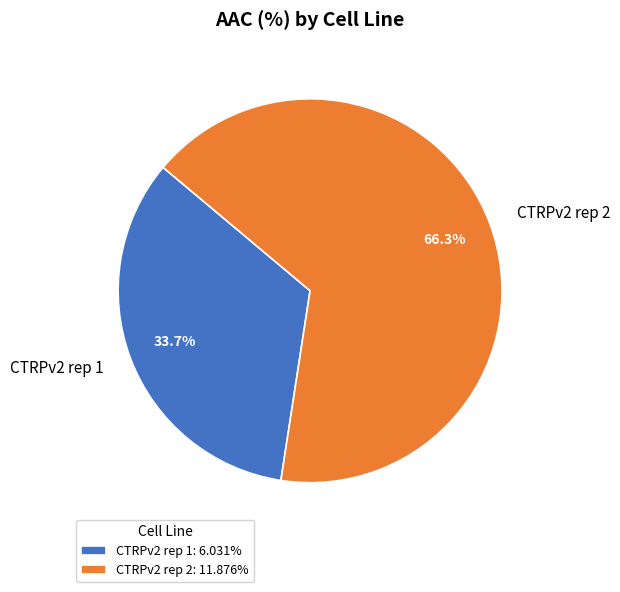

Which has a higher value, CTRPv2 rep 1 or CTRPv2 rep 2?

CTRPv2 rep 2